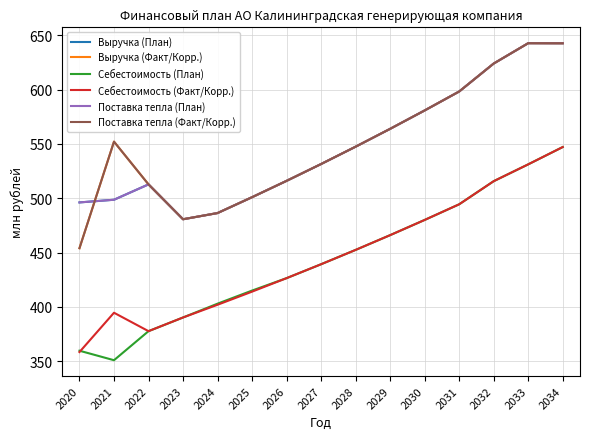

At which label is Себестоимость (План) closest to 449?

2028